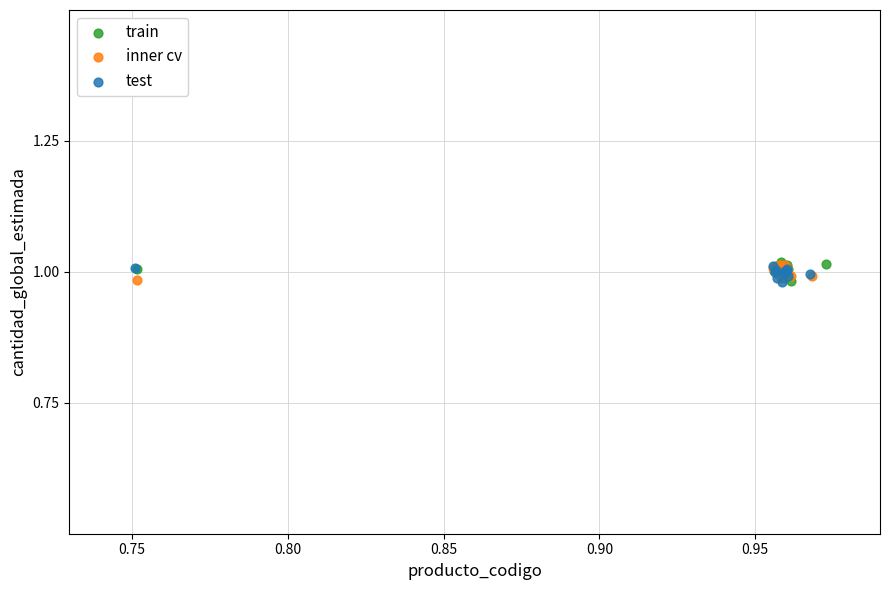

What are all the series names shown in the legend?

train, inner cv, test